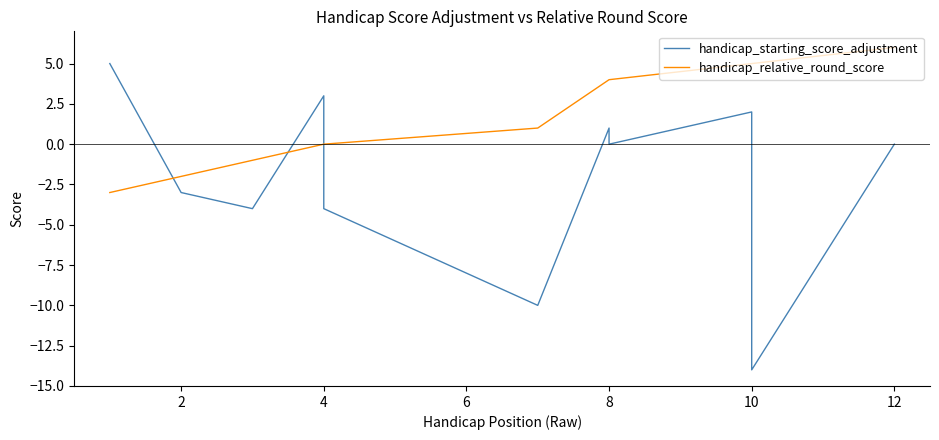

What is the sum of the handicap_starting_score_adjustment values at 2 and 8?

-3